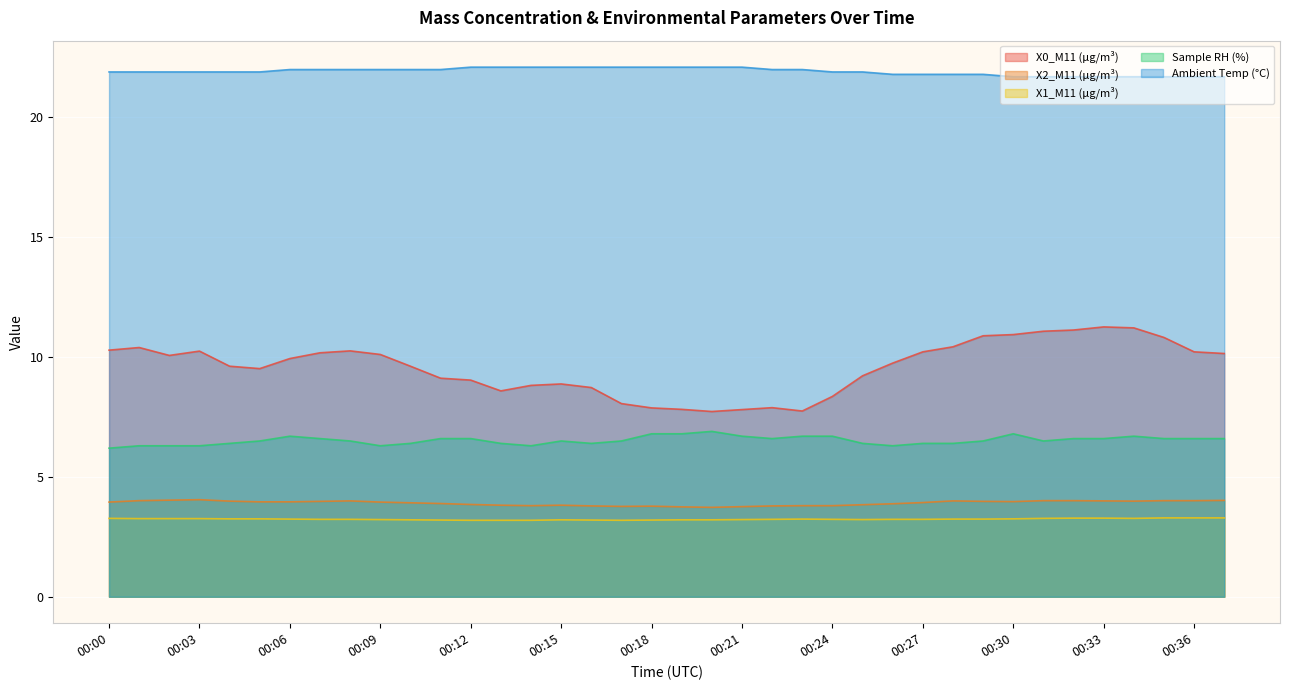

What is the difference between the maximum and minimum values in the Sample RH (%) series?

0.7